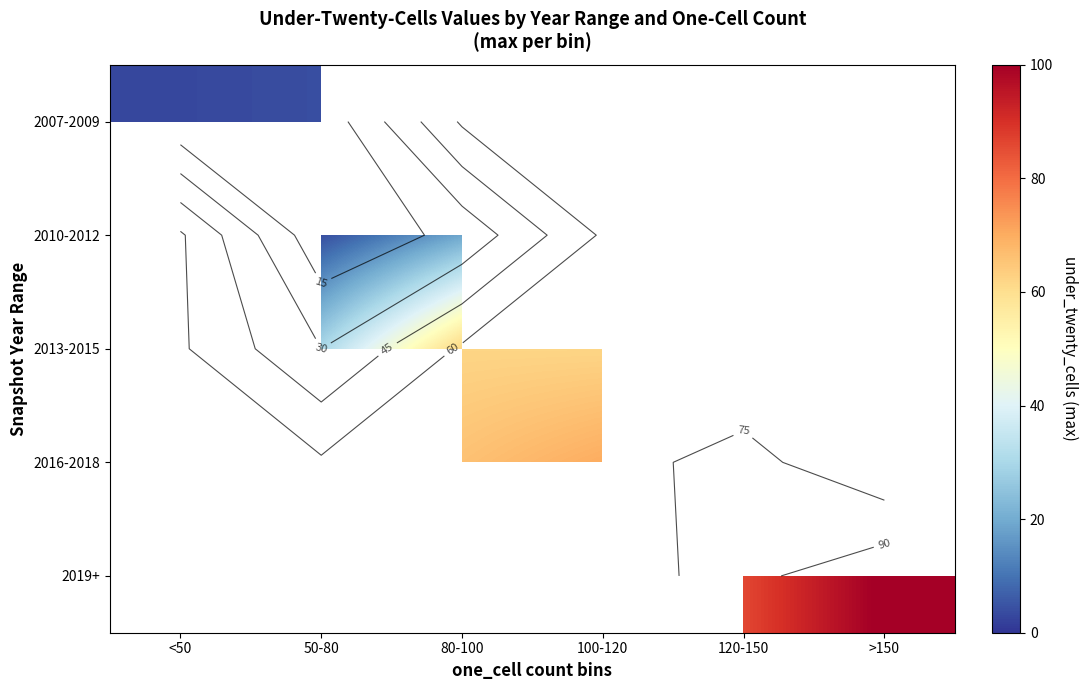

How many distinct data groups are displayed?

5